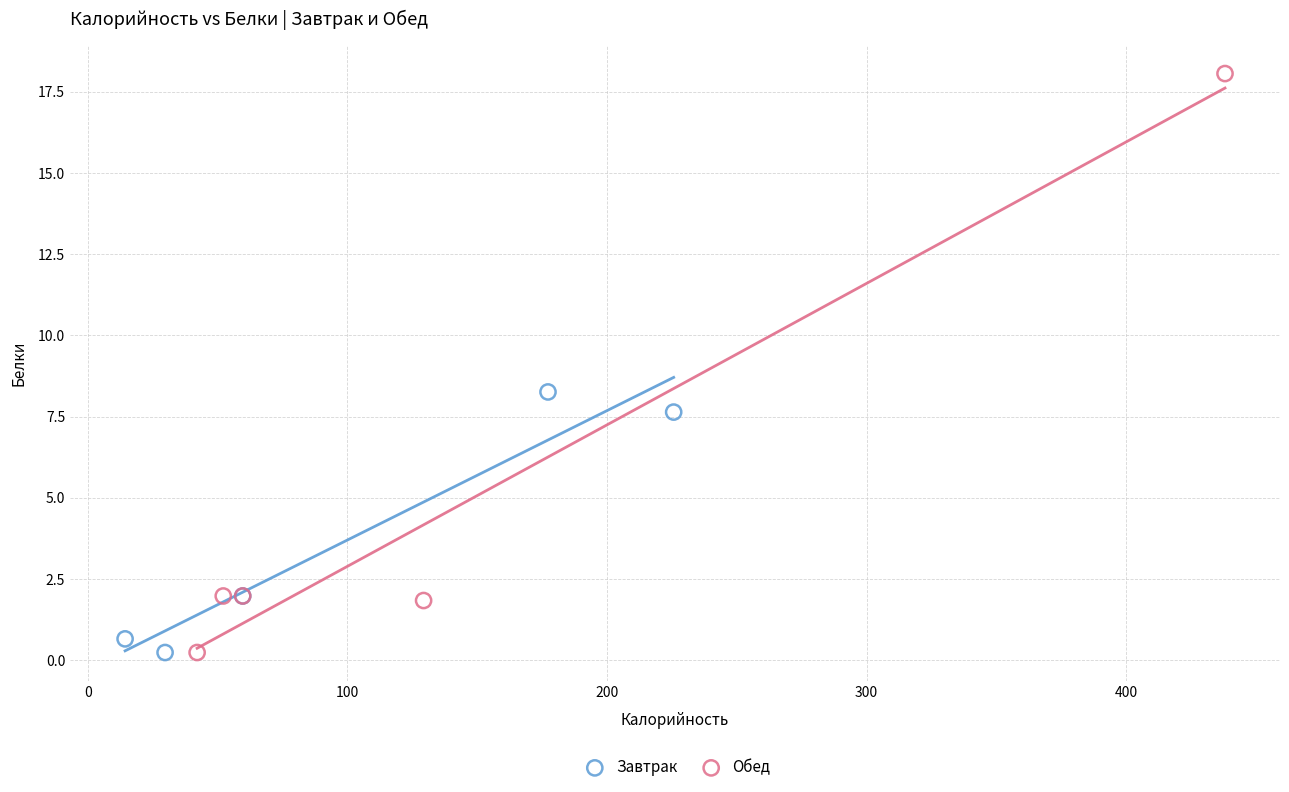

What are all the series names shown in the legend?

Завтрак, Обед